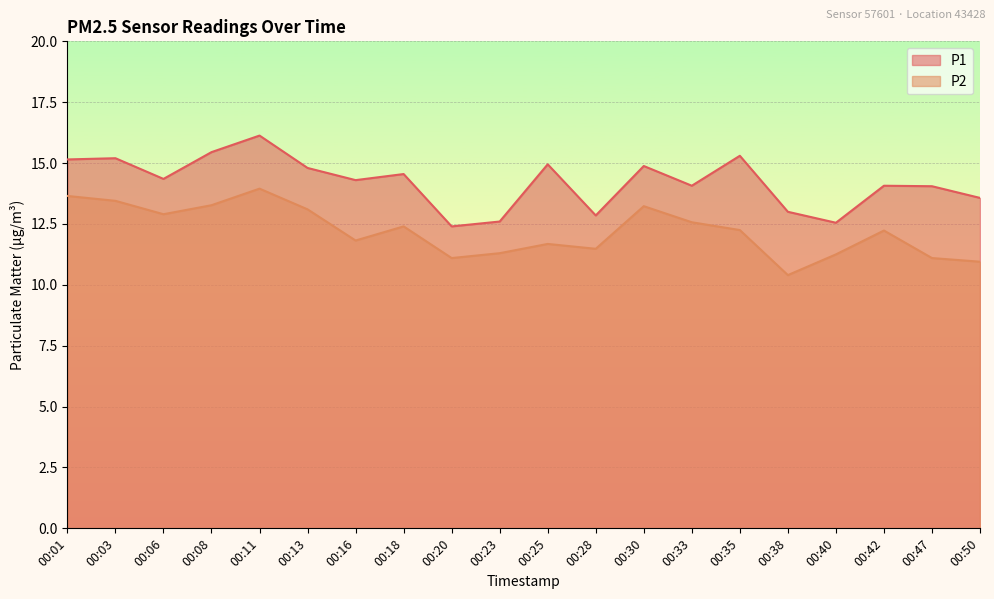

True or false: P2 and P1 cross at least once.

False